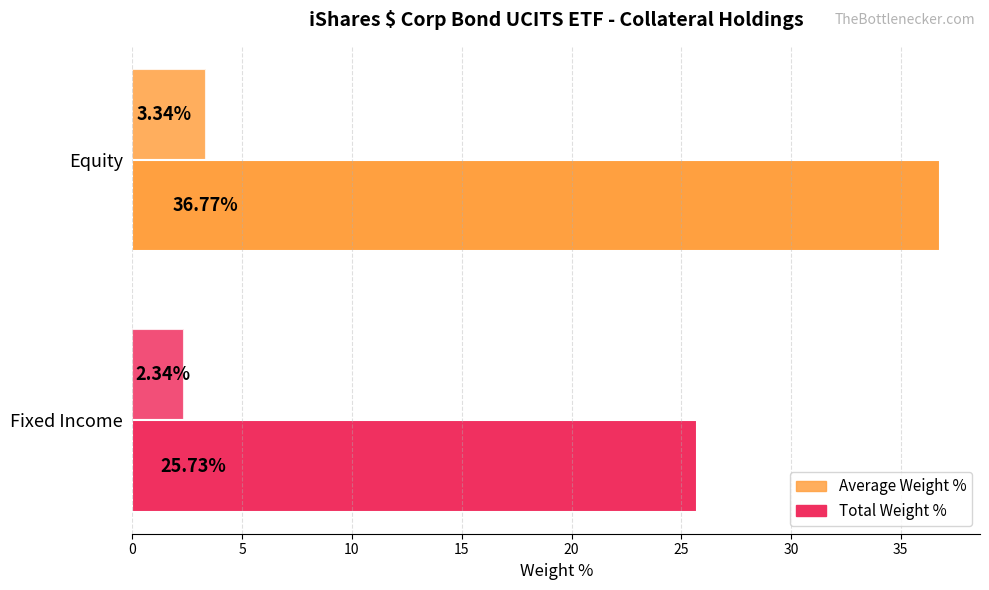

What is the average value of the Total Weight % series?

31.2